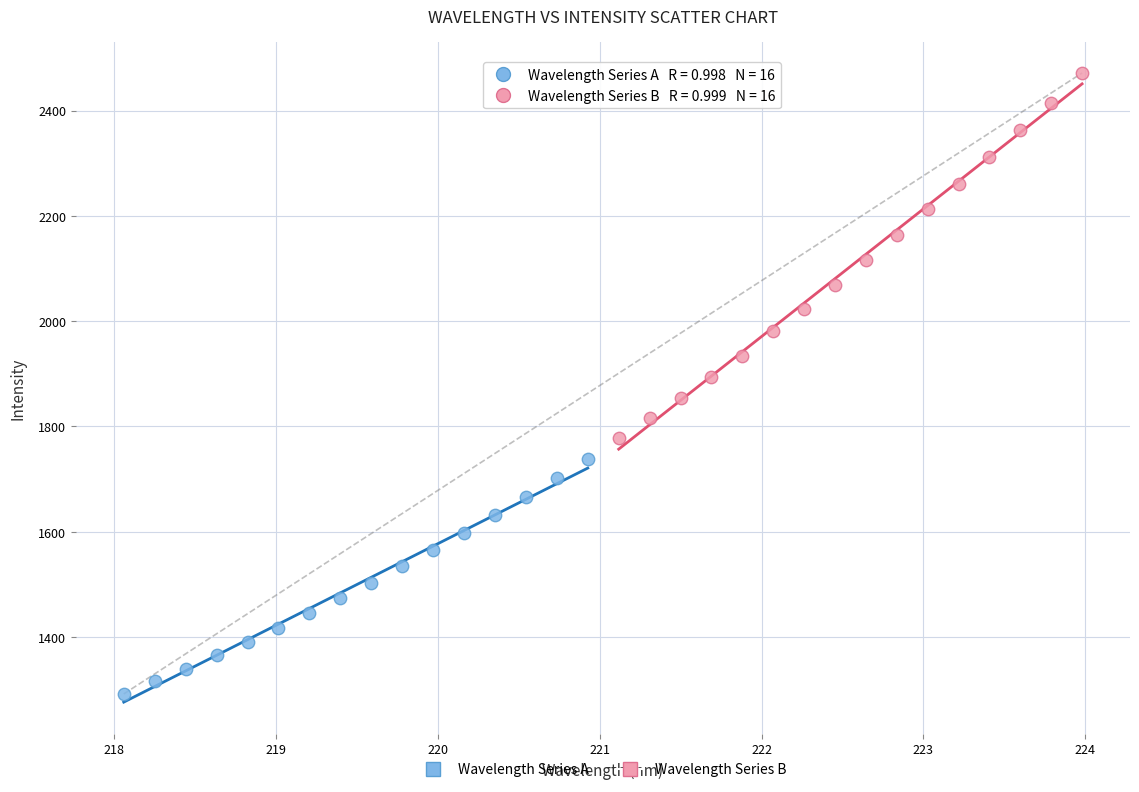

Which series has the largest Y range (max minus min)?

Wavelength Series B